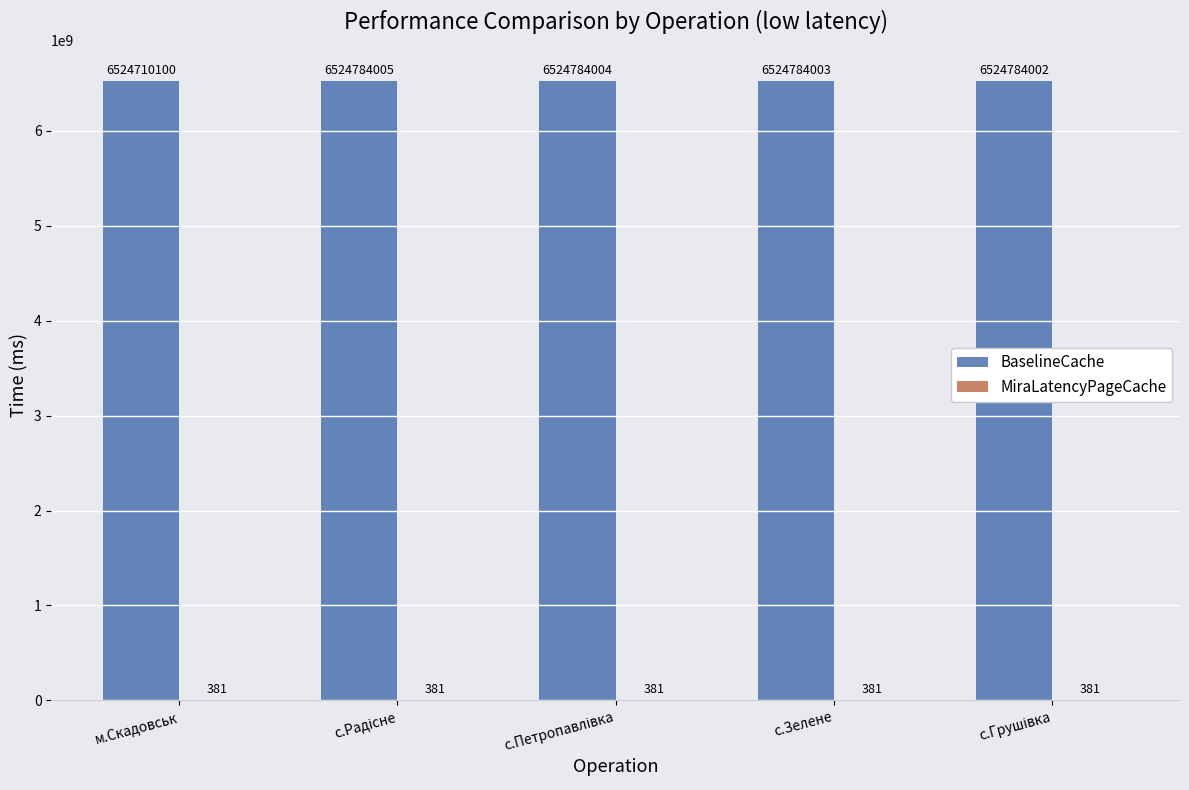

How many groups of bars are there?

5